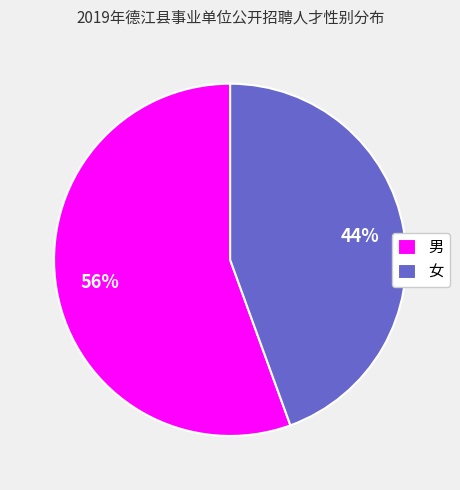

Is there a majority slice in this chart?

Yes